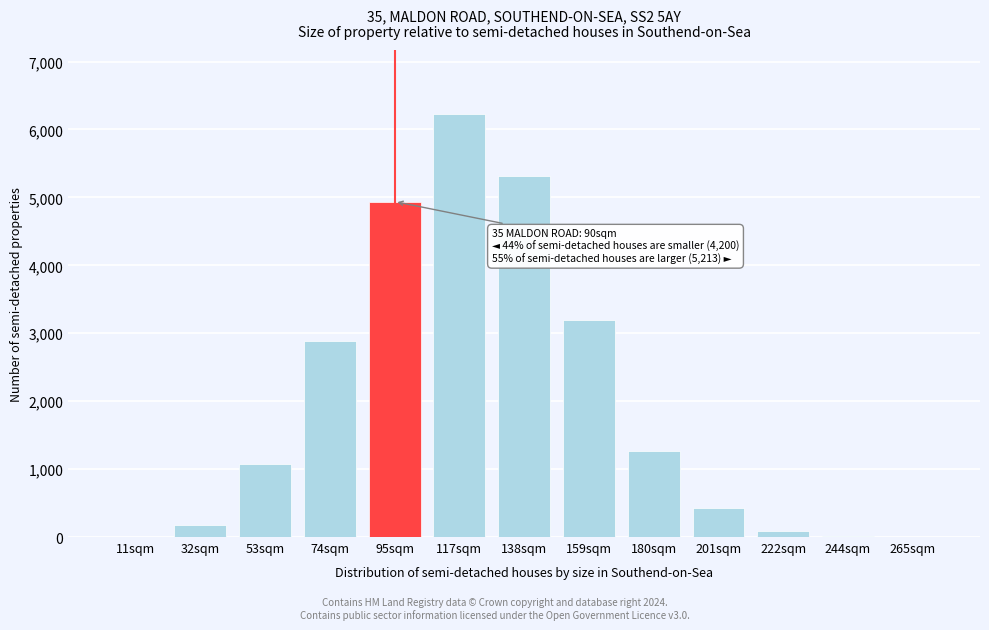

Between 159sqm and 117sqm, which is larger?

117sqm